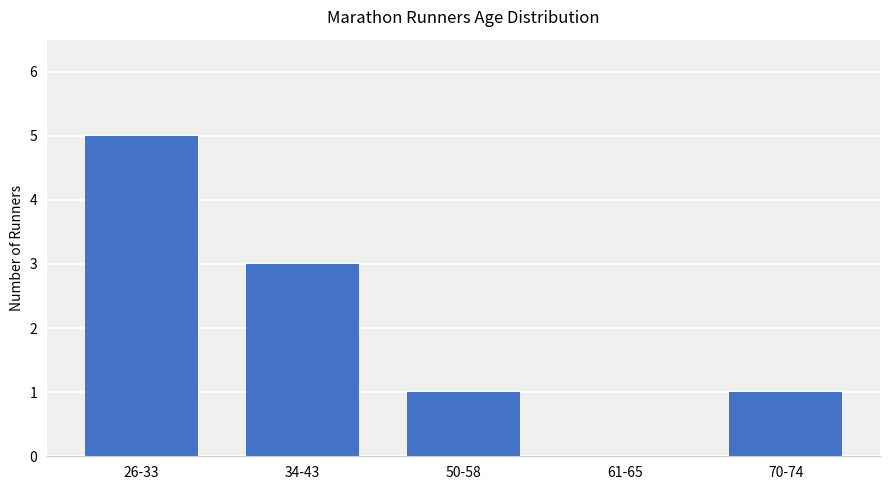

At which category does the chart reach its peak across all series?

26-33